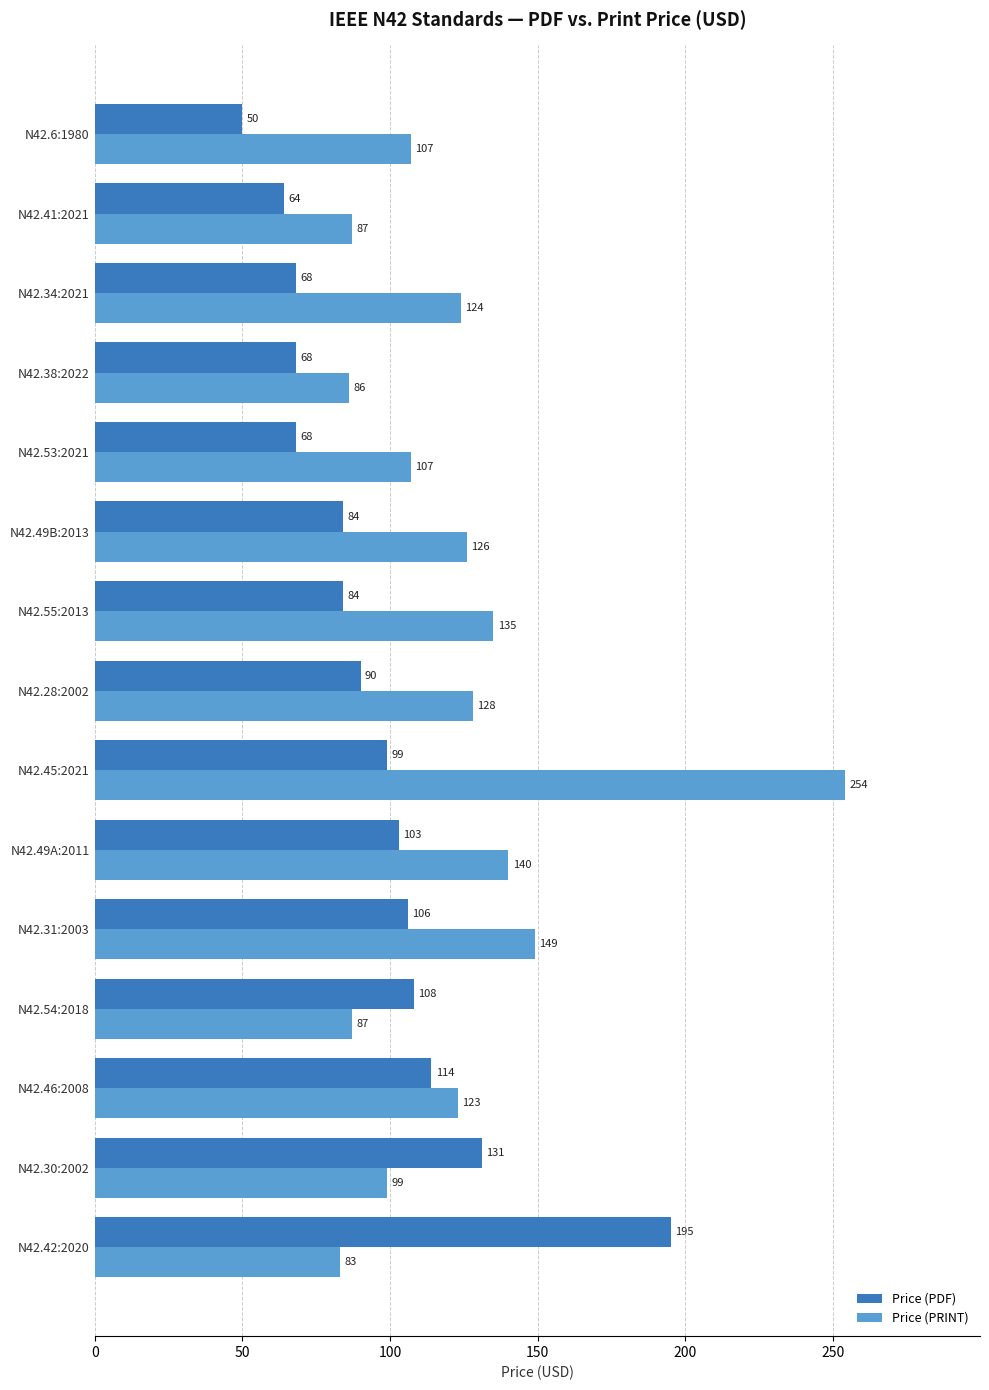

Which category has the lowest value across all series?

N42.6:1980